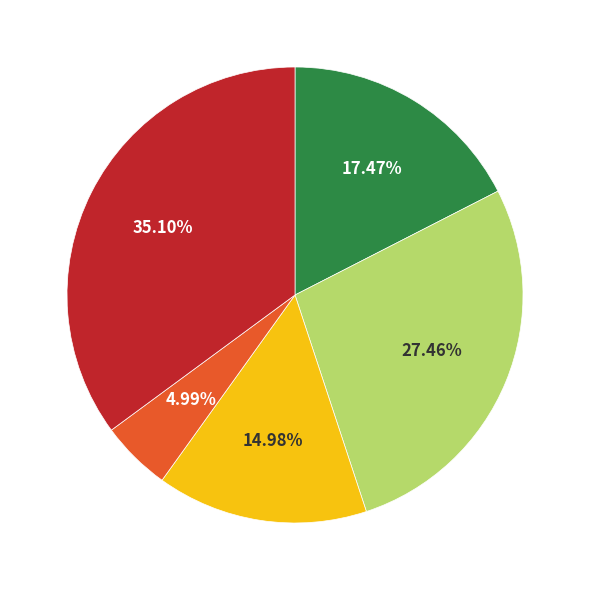

Is there any slice that represents more than half of the pie?

No